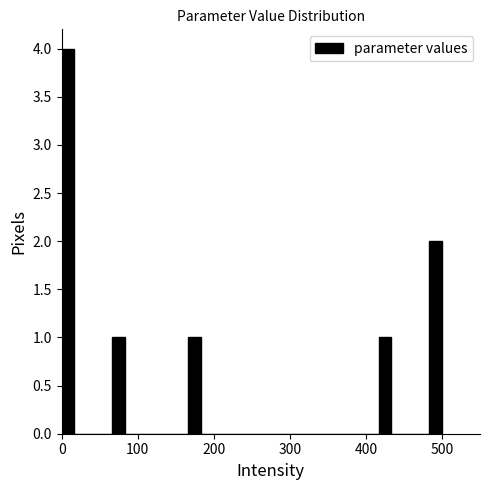

Read against the x-axis, roughly where is the centre of the tallest bar?

10